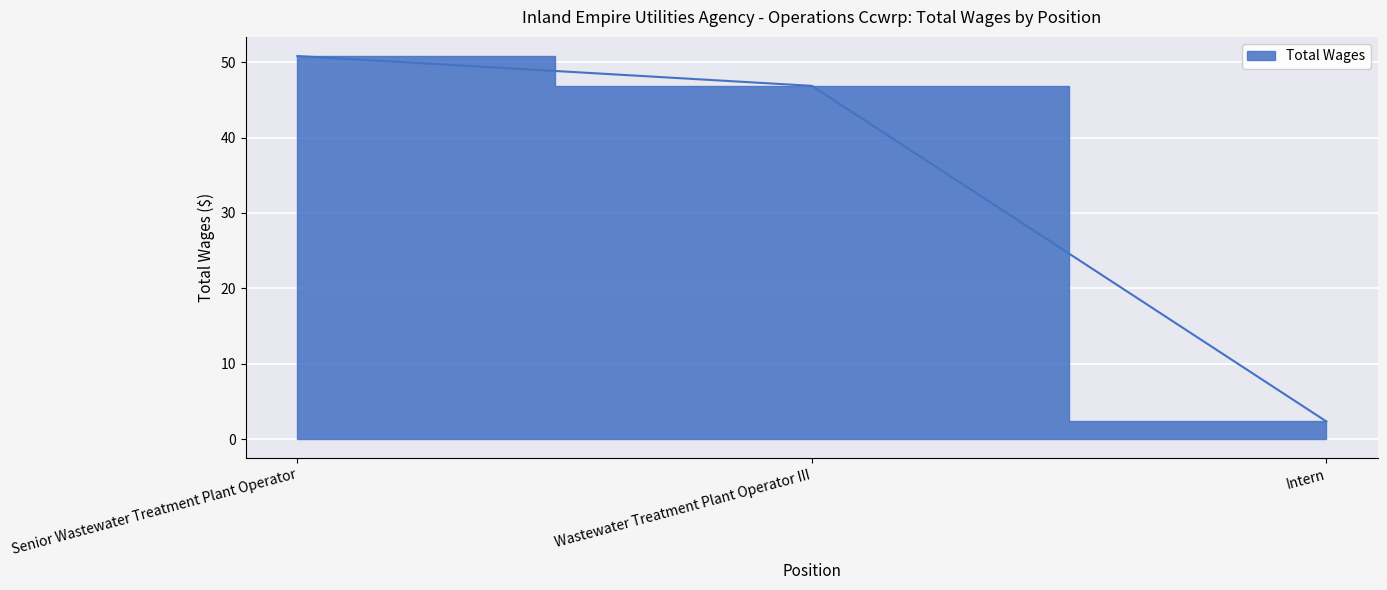

What is the smallest value displayed?

2.3